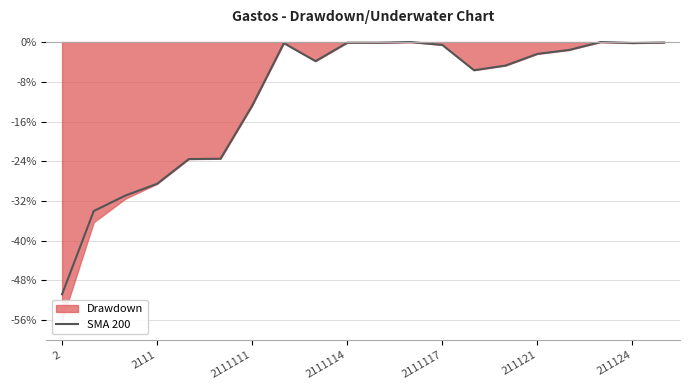

How many points are higher than both their immediate neighbors (excluding endpoints)?

4